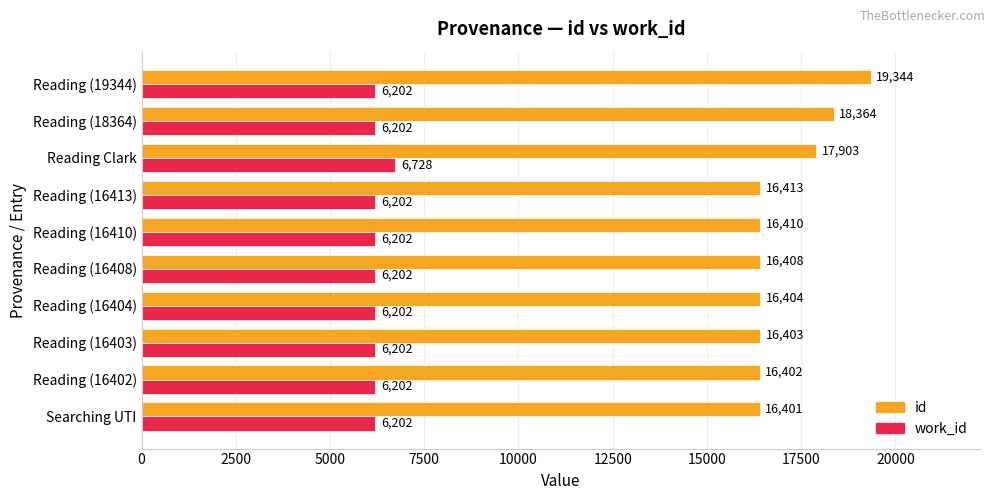

The value of work_id at Reading (16413) is 10987. True or false?

False